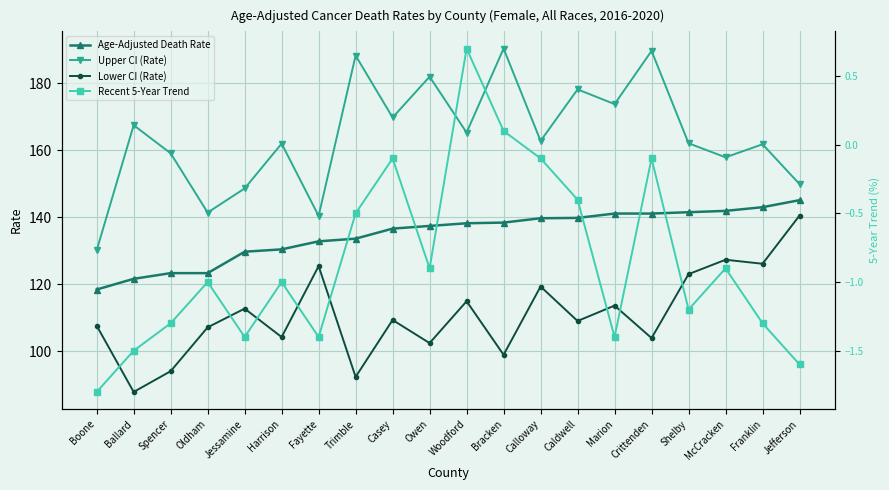

True or false: Lower CI (Rate) and Upper CI (Rate) intersect in this chart.

False